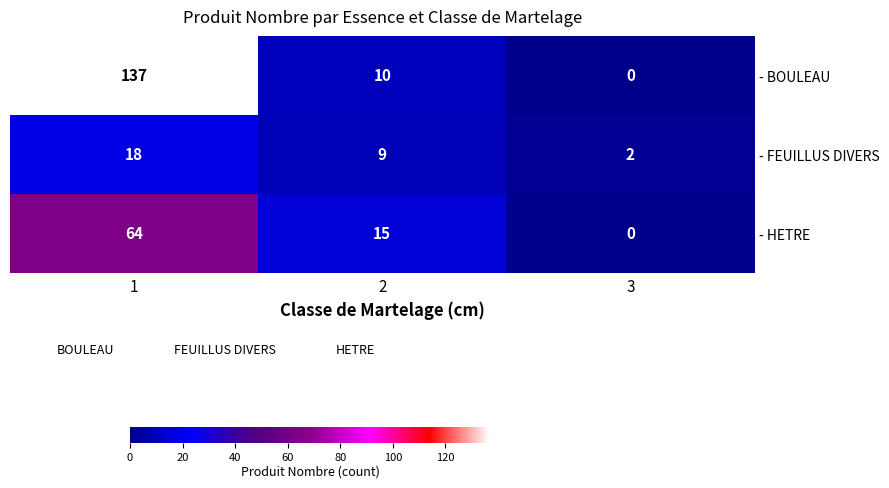

What is the total value across all series at 2?

34